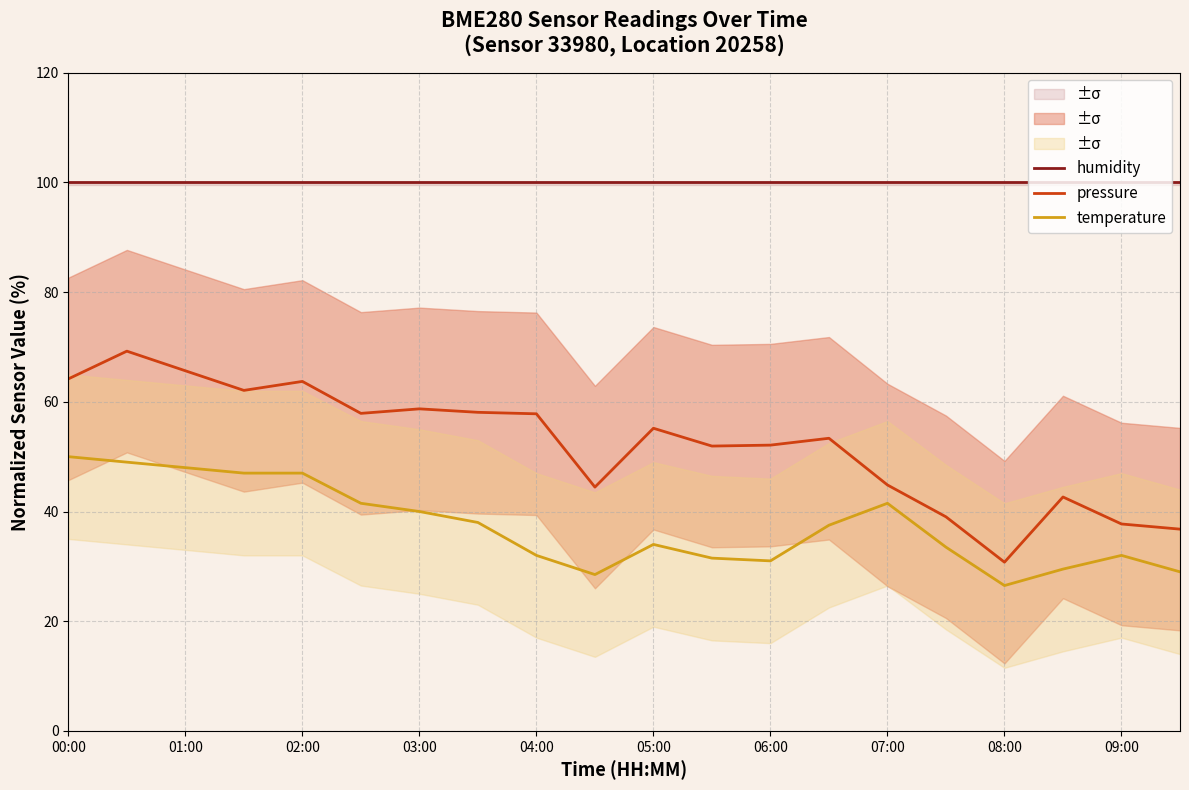

What is the minimum value shown in the chart?

26.5